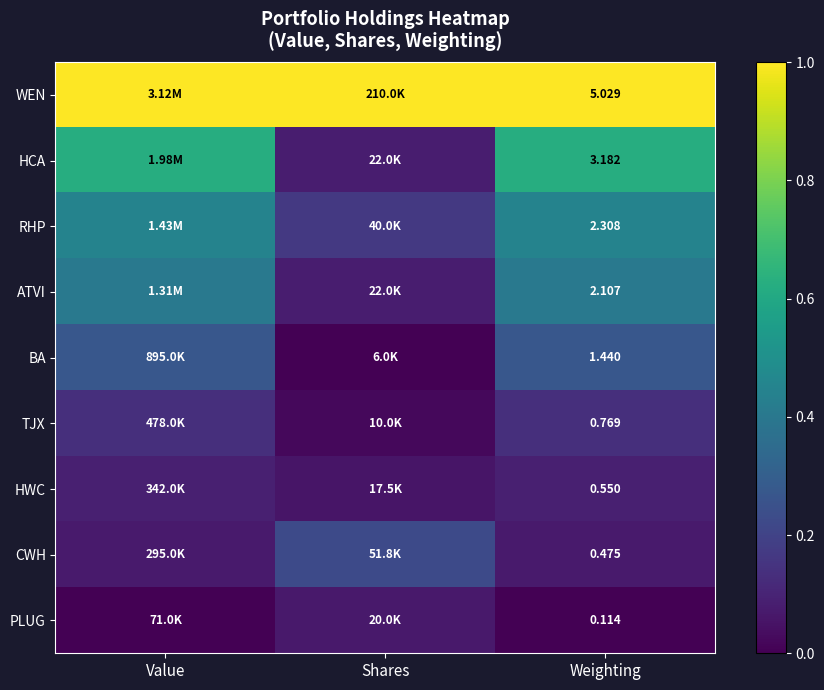

At Weighting, list the series in order from largest to smallest.

WEN, HCA, RHP, ATVI, BA, TJX, HWC, CWH, PLUG